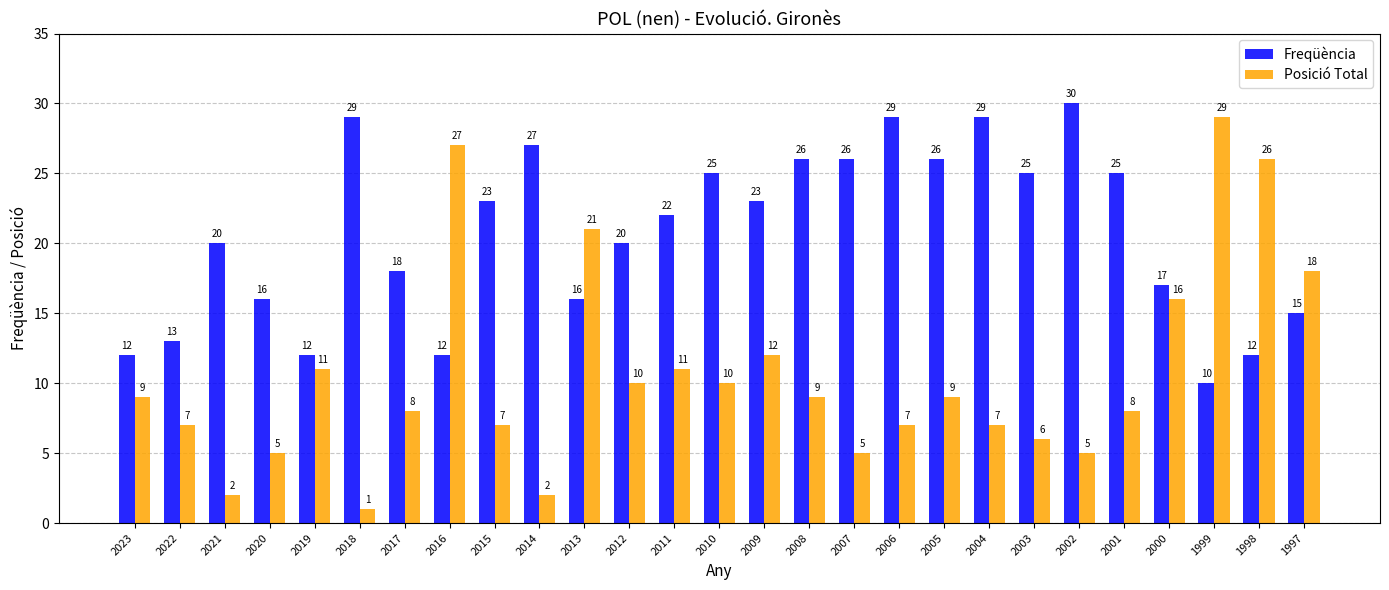

How many data points in Posició Total are less than 9?

13